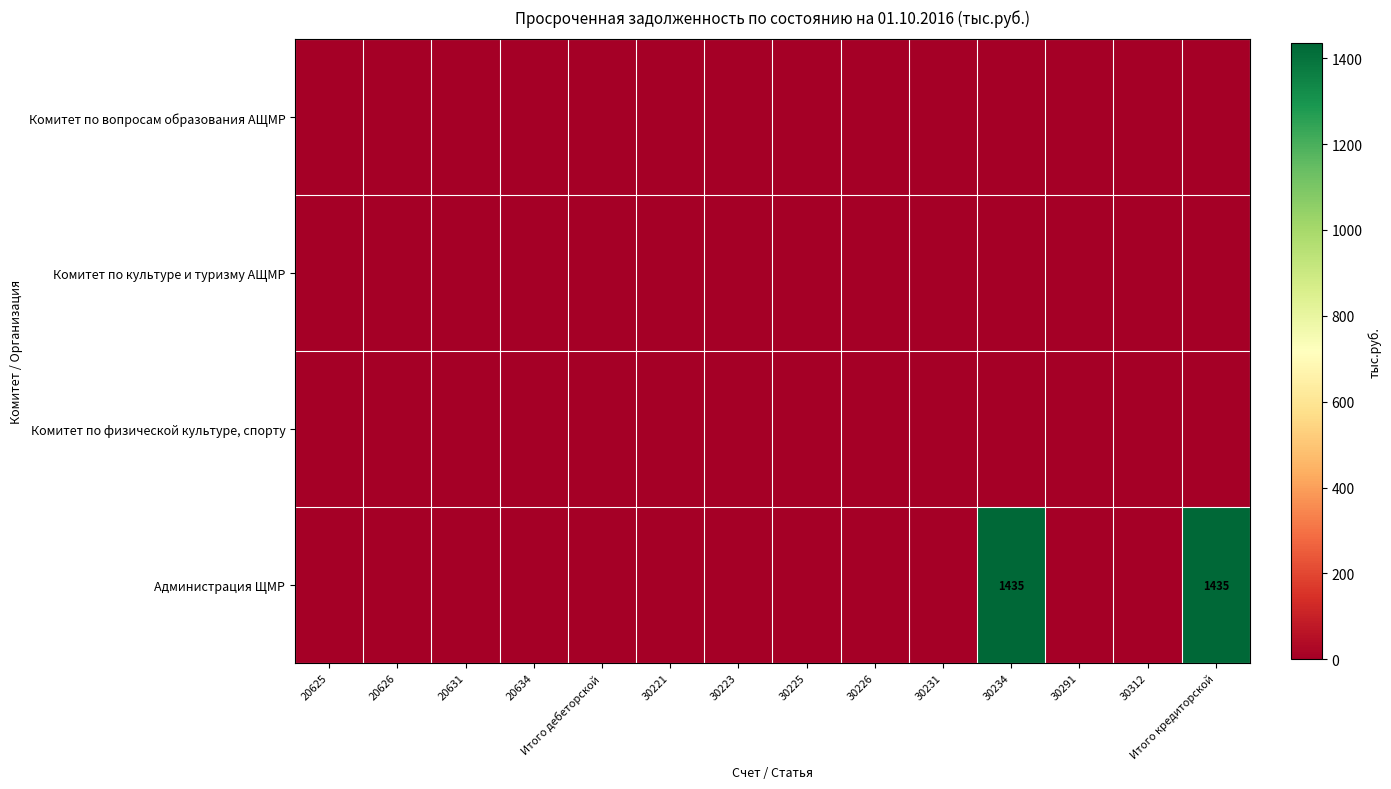

Which series has the largest total across all categories?

Администрация ЩМР